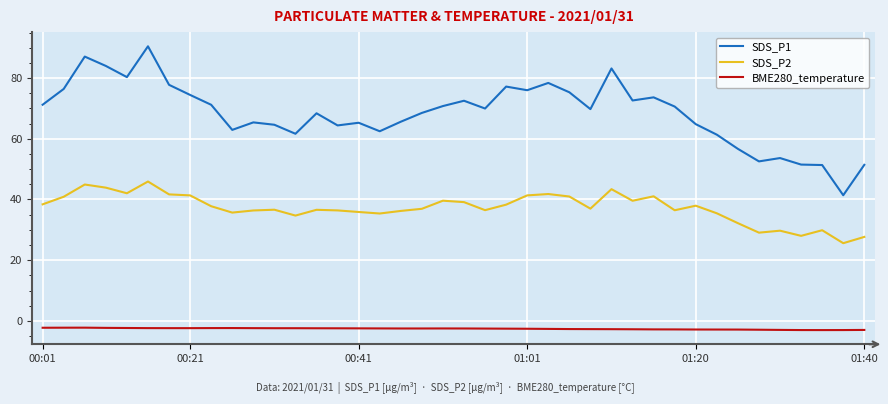

Which series has the largest range (max minus min)?

SDS_P1